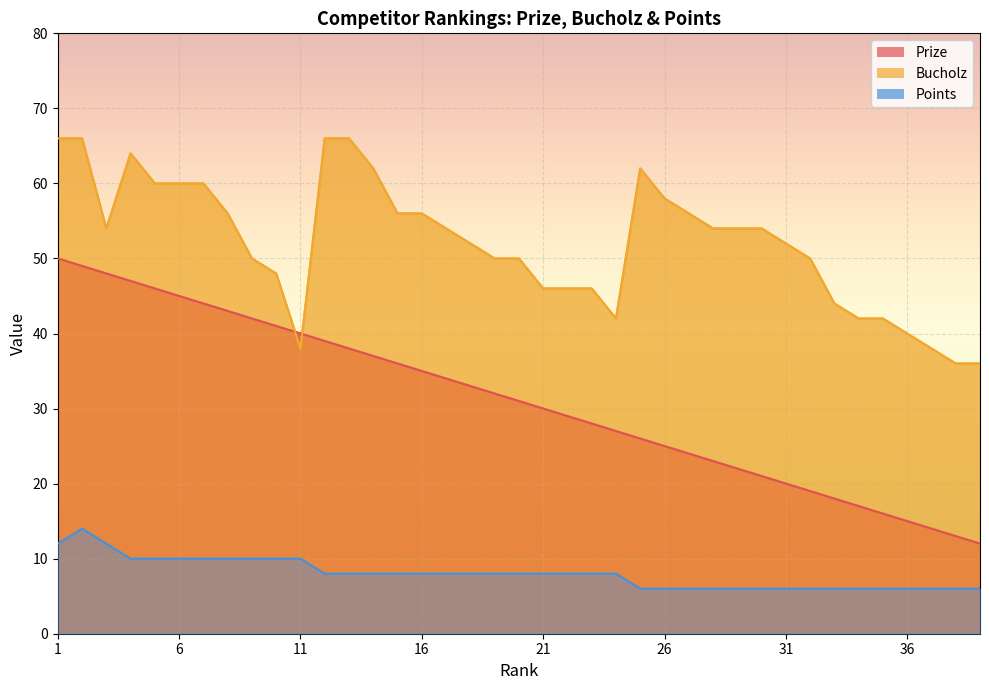

What is the spread (max minus min) of values at 31?

46